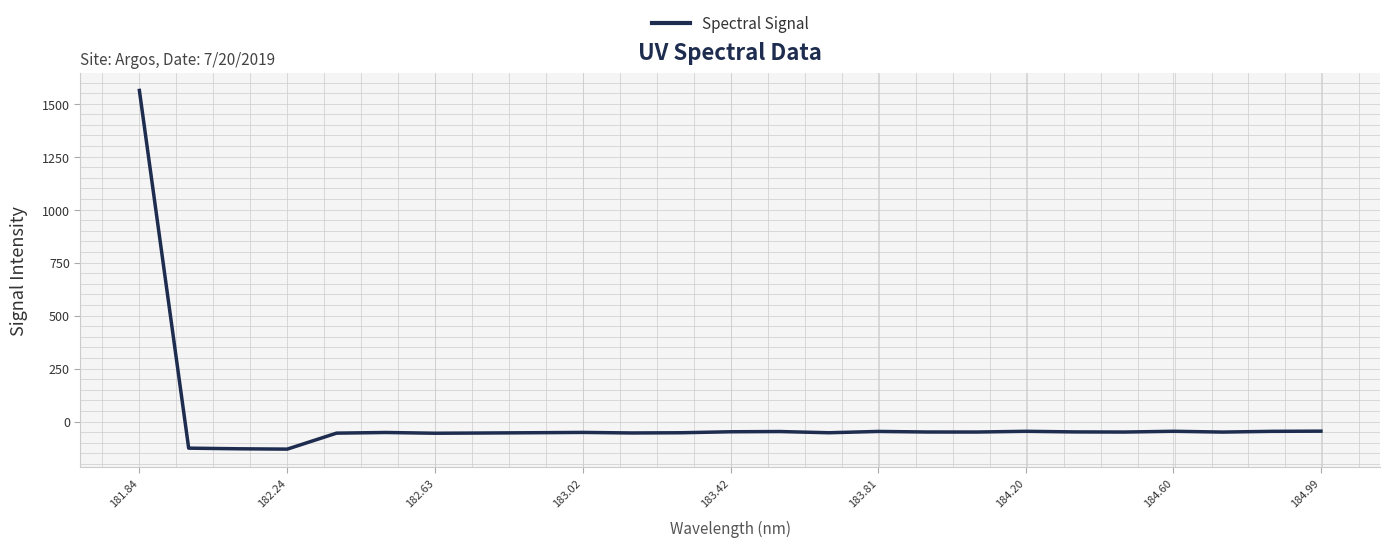

What is the sum of all values?

125.9